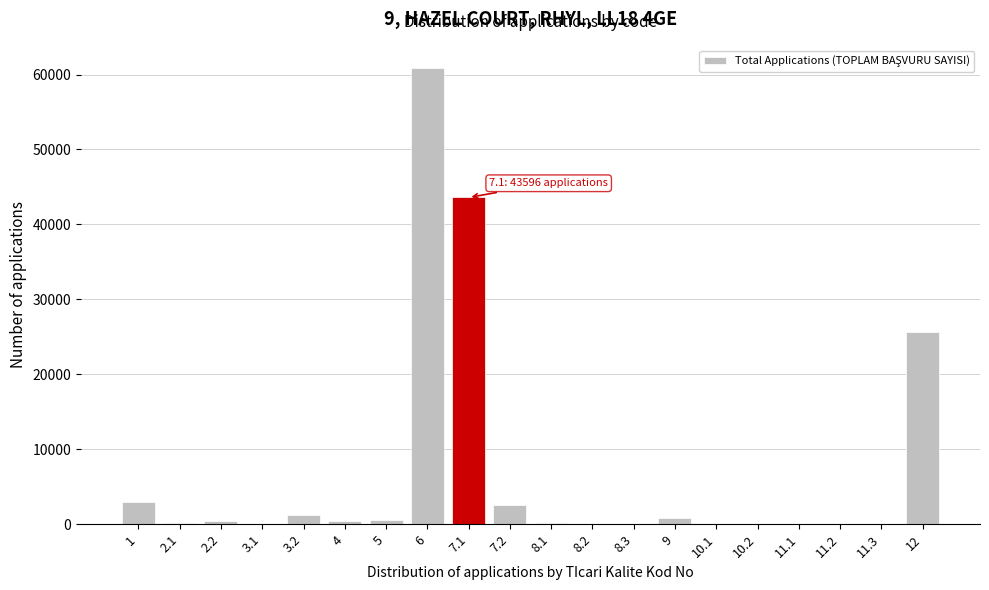

What is the greatest value displayed?

60811